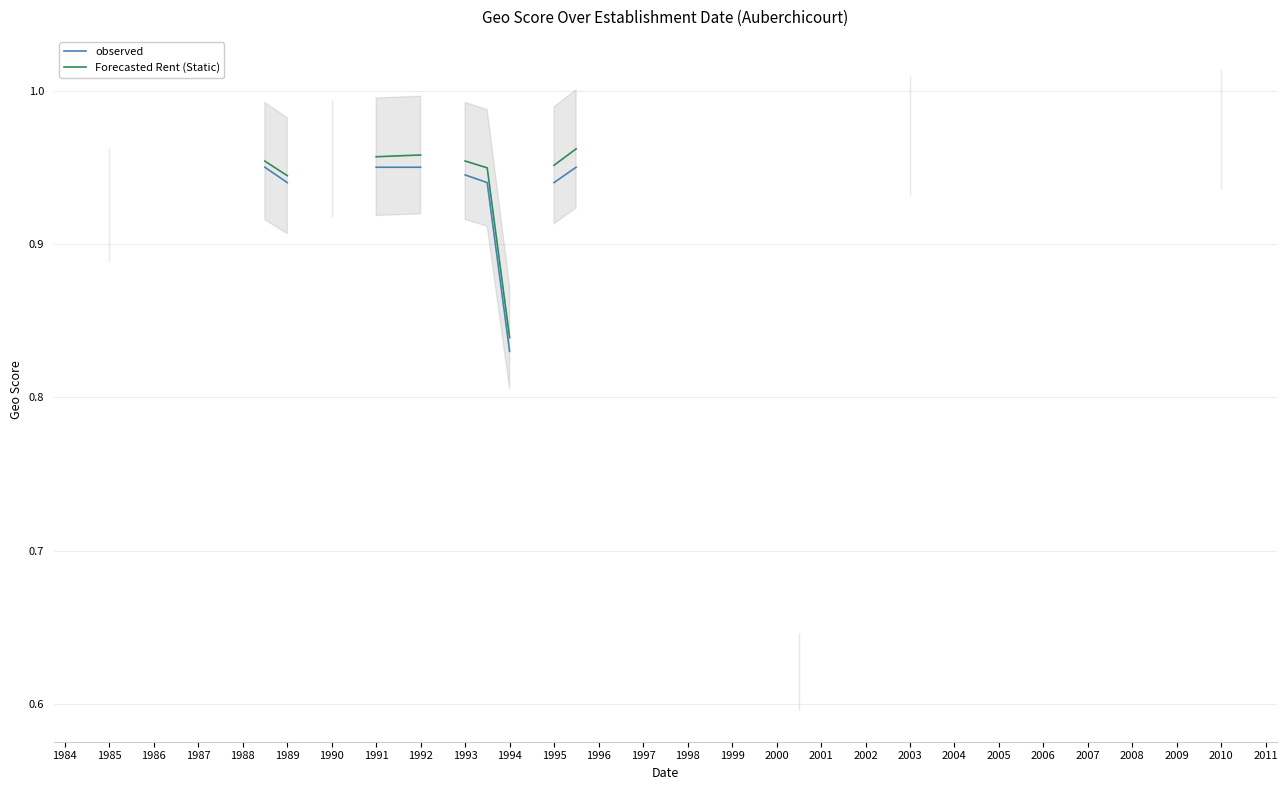

What is the difference between the maximum and minimum values in the observed series?

0.4